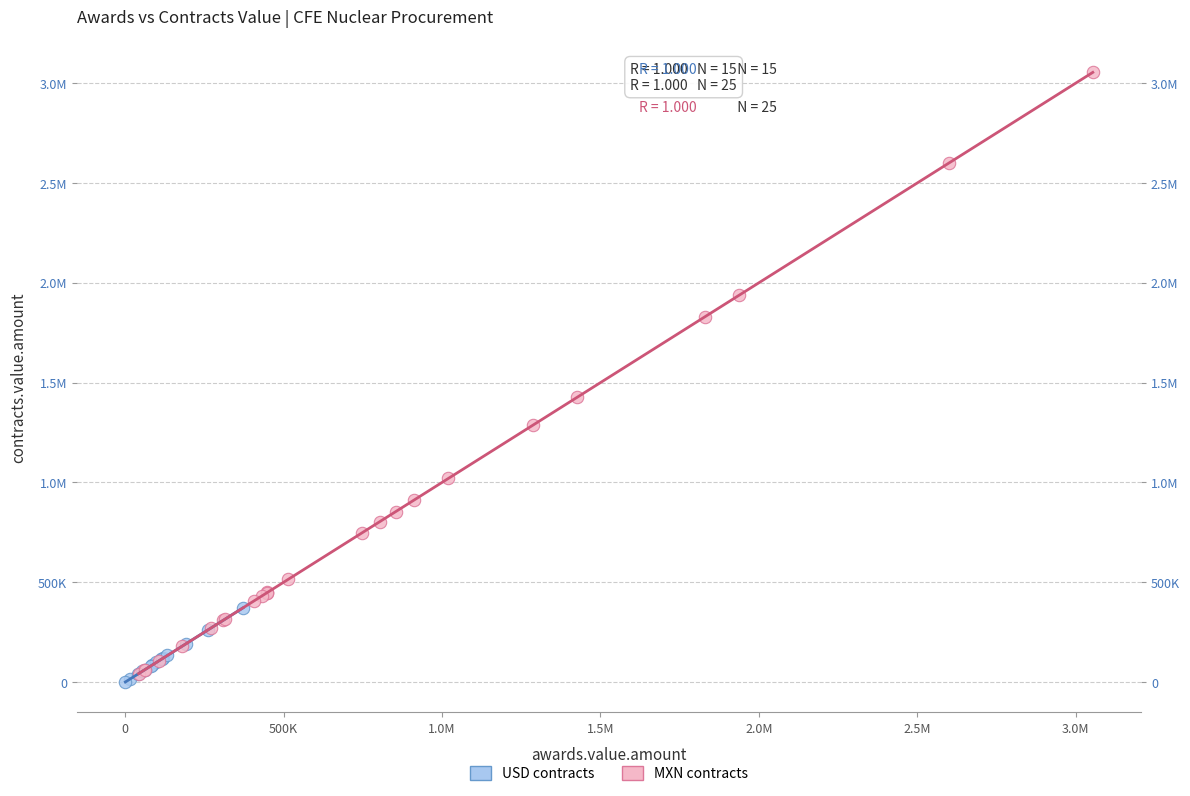

What are all the series names shown in the legend?

USD contracts, MXN contracts